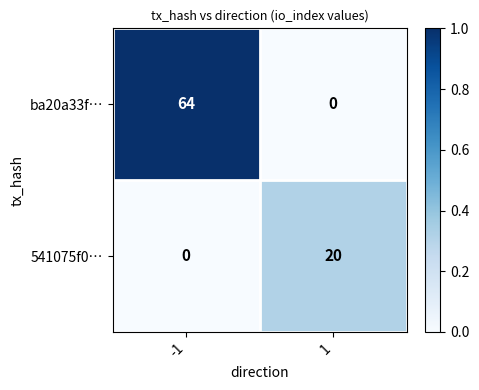

What is the spread (max minus min) of values at 1?

20